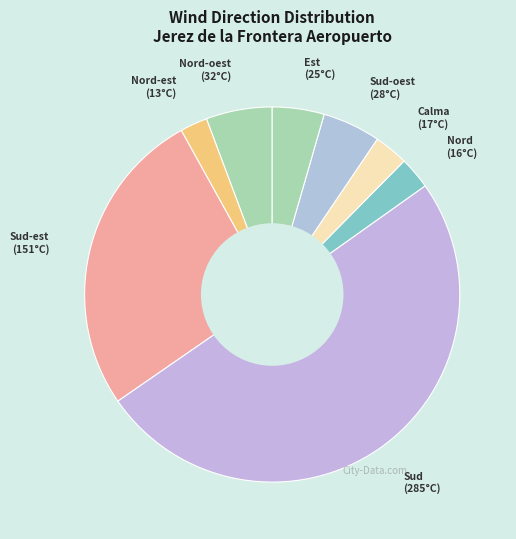

Does Calma represent more than half of the total?

No